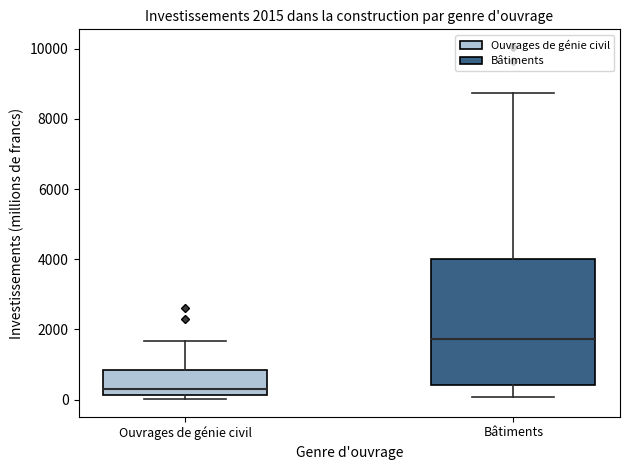

Which box has the highest median line?

Bâtiments